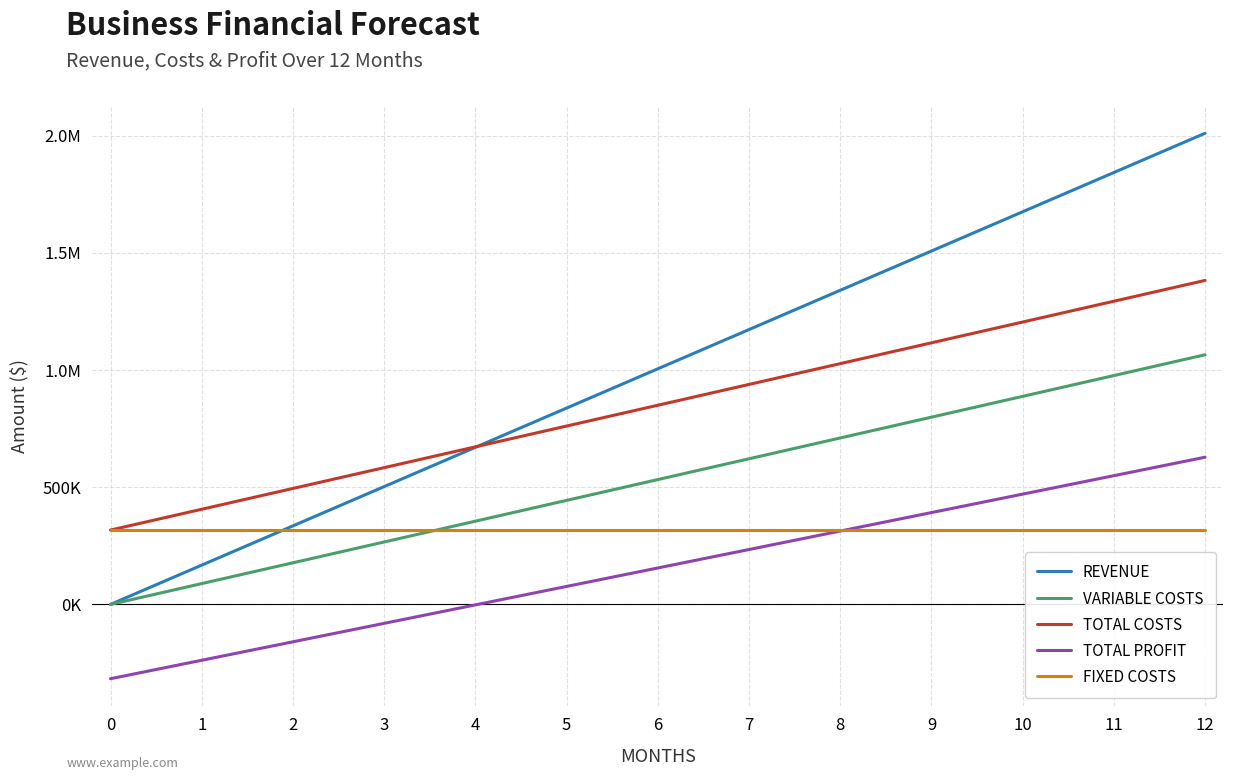

What is the average value of the TOTAL PROFIT series?

155367